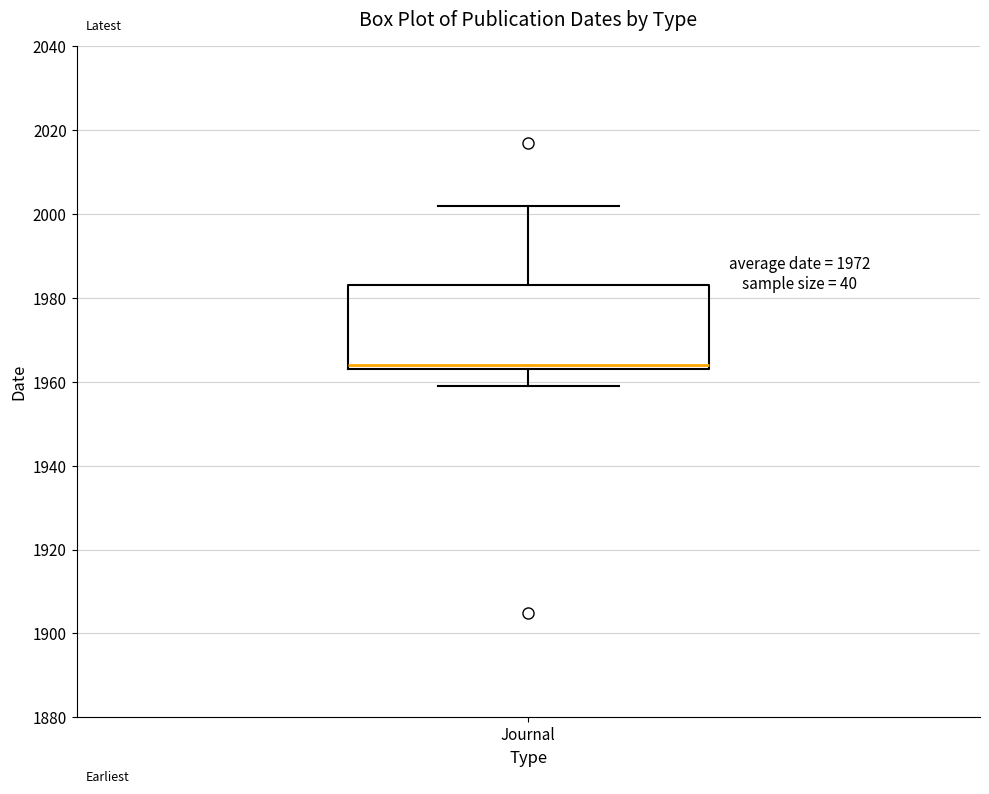

Read this box plot against the y-axis: the position of the median line, the range covered by the box, and the ends of both whiskers. The values are not printed on the chart, so give them approximately, as read against the axis.

median 1964 (just above the box's lower edge), box 1964 to 1984, whiskers 1960 to 2002